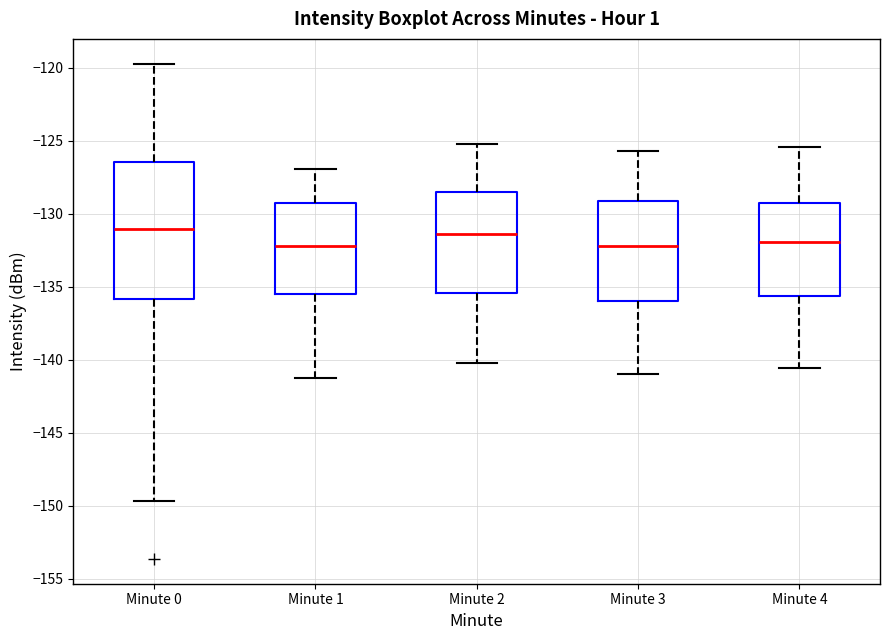

Comparing the boxes themselves (not the whiskers), which one is the tallest?

Minute 0